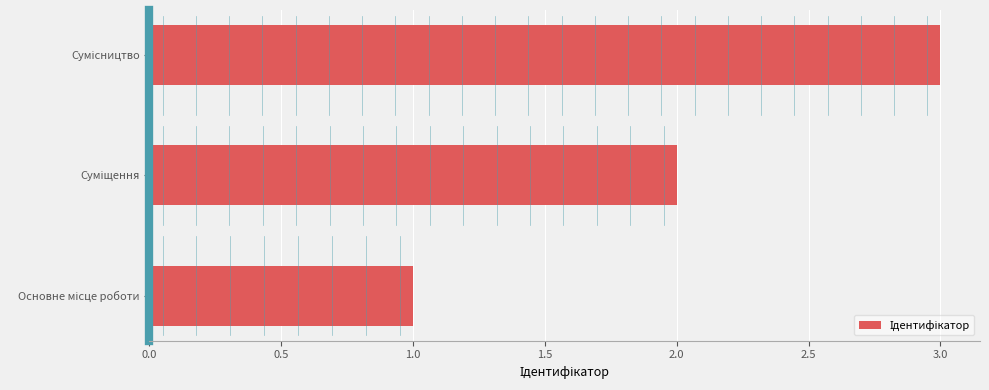

What is the maximum value shown in the chart?

3